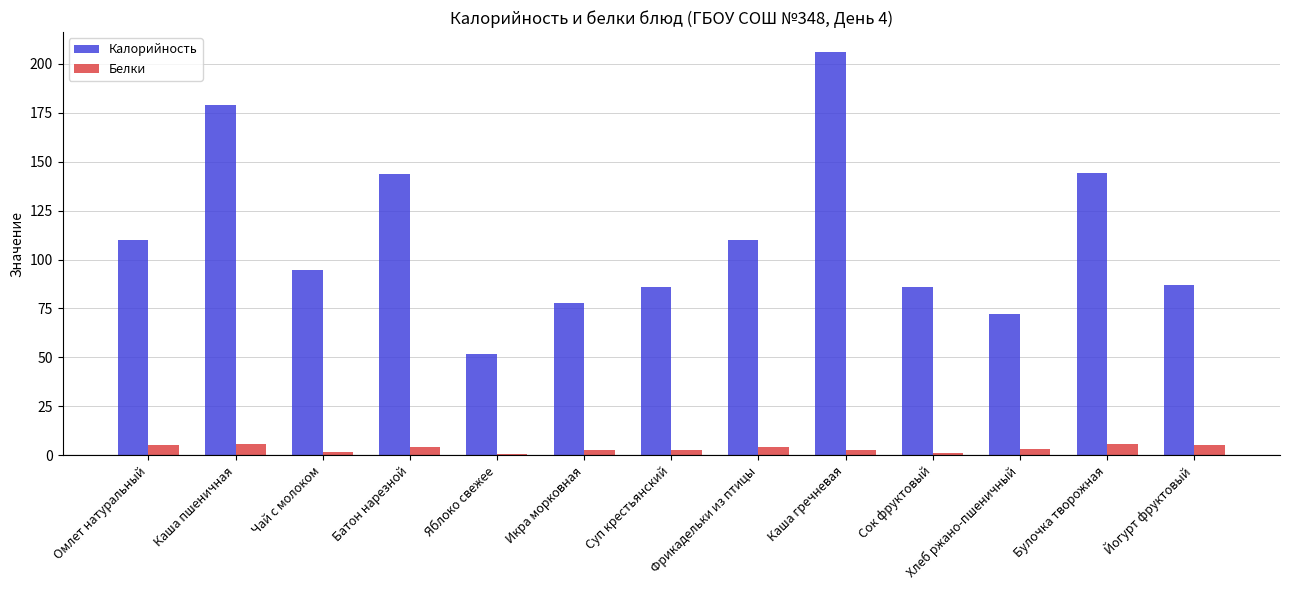

True or false: Калорийность has a value of 51.7 at Яблоко свежее.

True